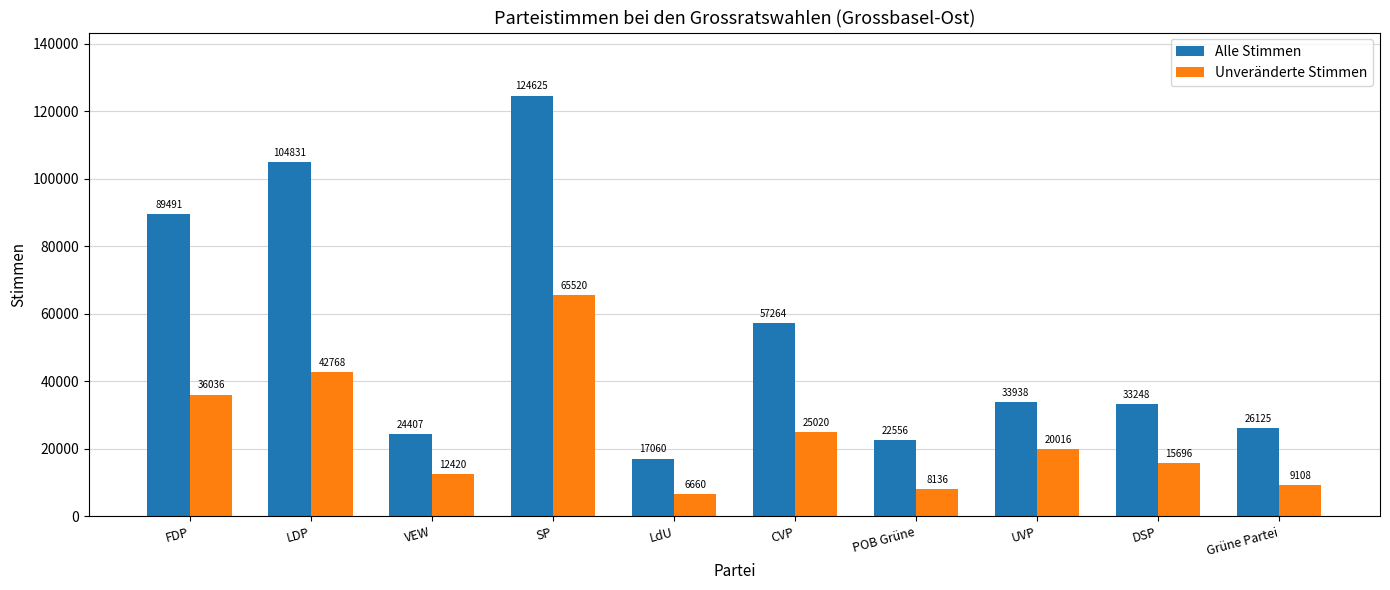

Reading left to right, extract all data points from this chart.

Alle Stimmen: FDP=89491	LDP=104831	VEW=24407	SP=124625	LdU=17060	CVP=57264	POB Grüne=22556	UVP=33938	DSP=33248	Grüne Partei=26125
Unveränderte Stimmen: FDP=36036	LDP=42768	VEW=12420	SP=65520	LdU=6660	CVP=25020	POB Grüne=8136	UVP=20016	DSP=15696	Grüne Partei=9108